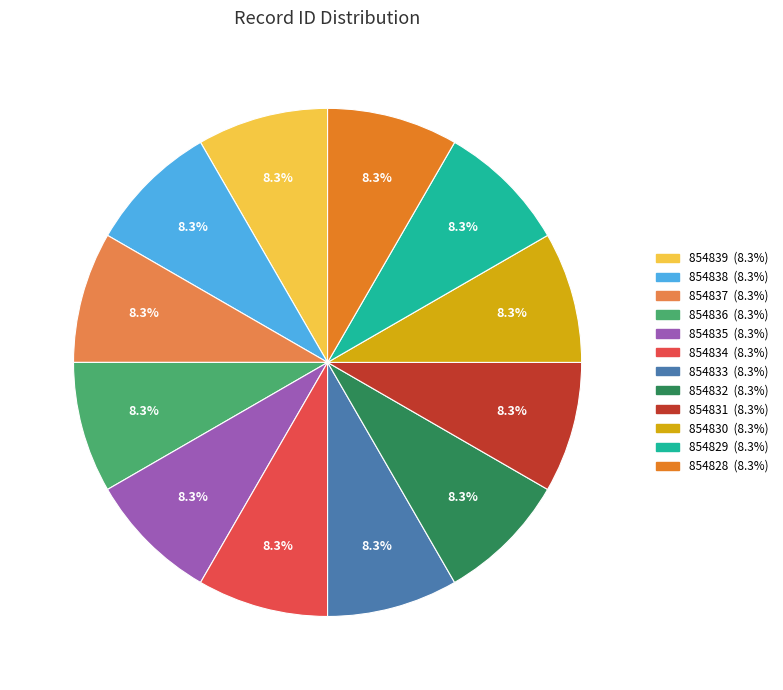

Combined, what portion of the pie is 854838 and 854828?

16.7%